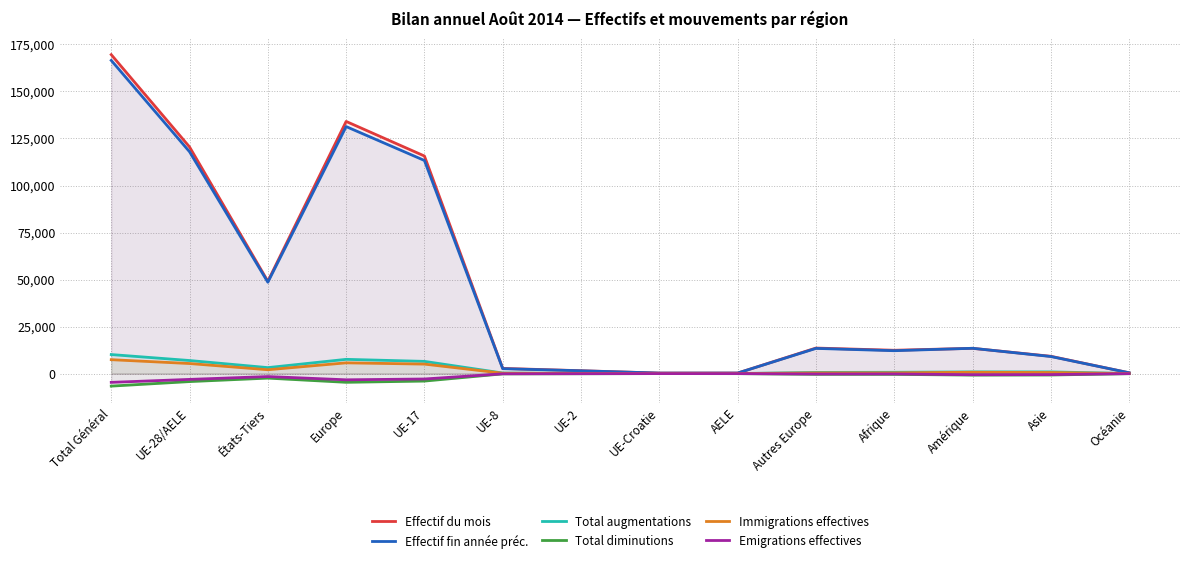

What is the difference between the maximum and minimum values in the Emigrations effectives series?

4663